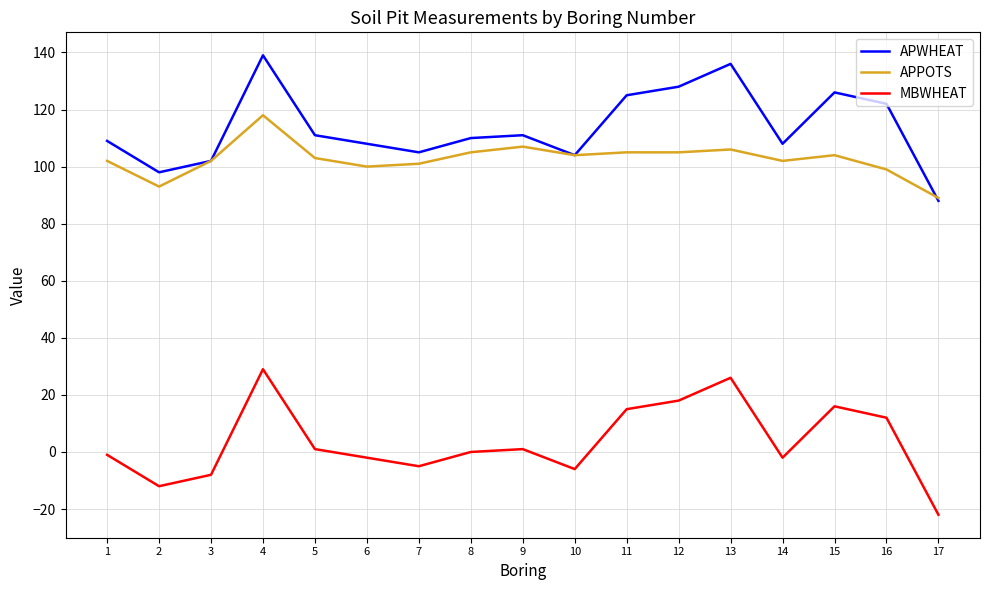

Does the chart display data point markers on the line(s)?

No